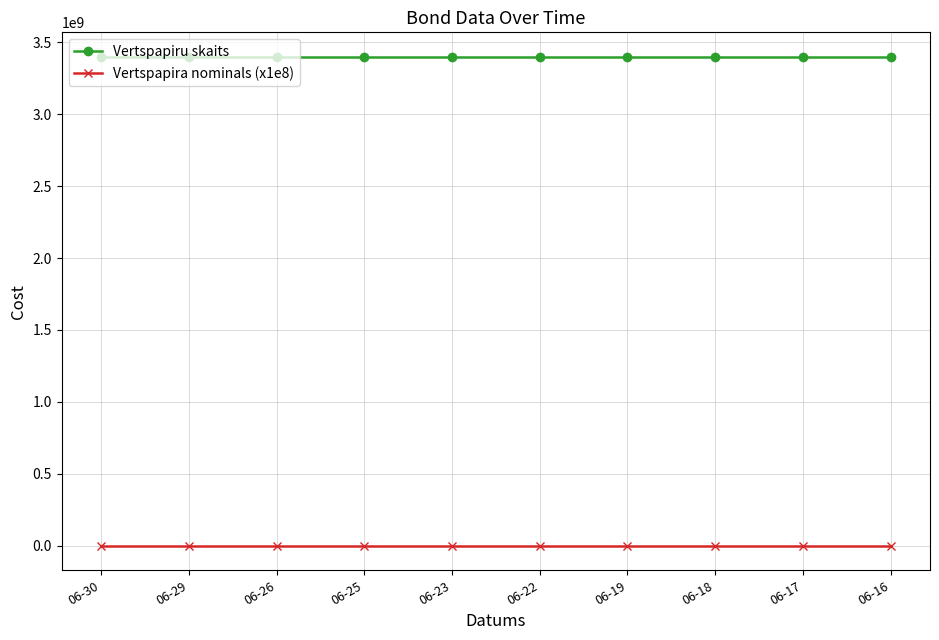

At how many categories does at least one series exceed 1060348295?

10